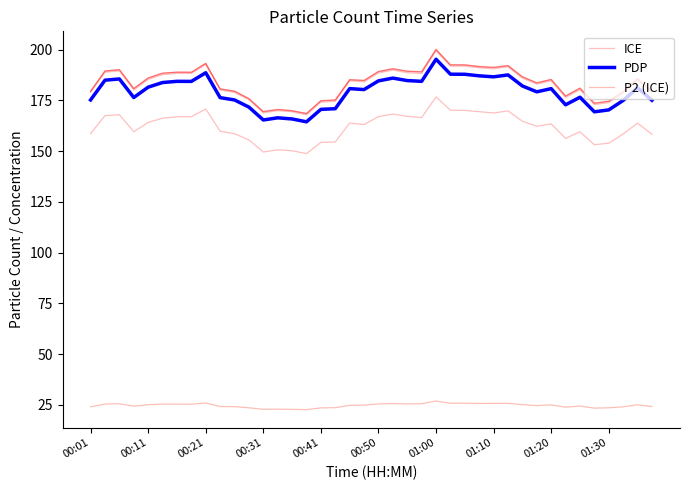

How many interior local valleys does the ICE series have?

10